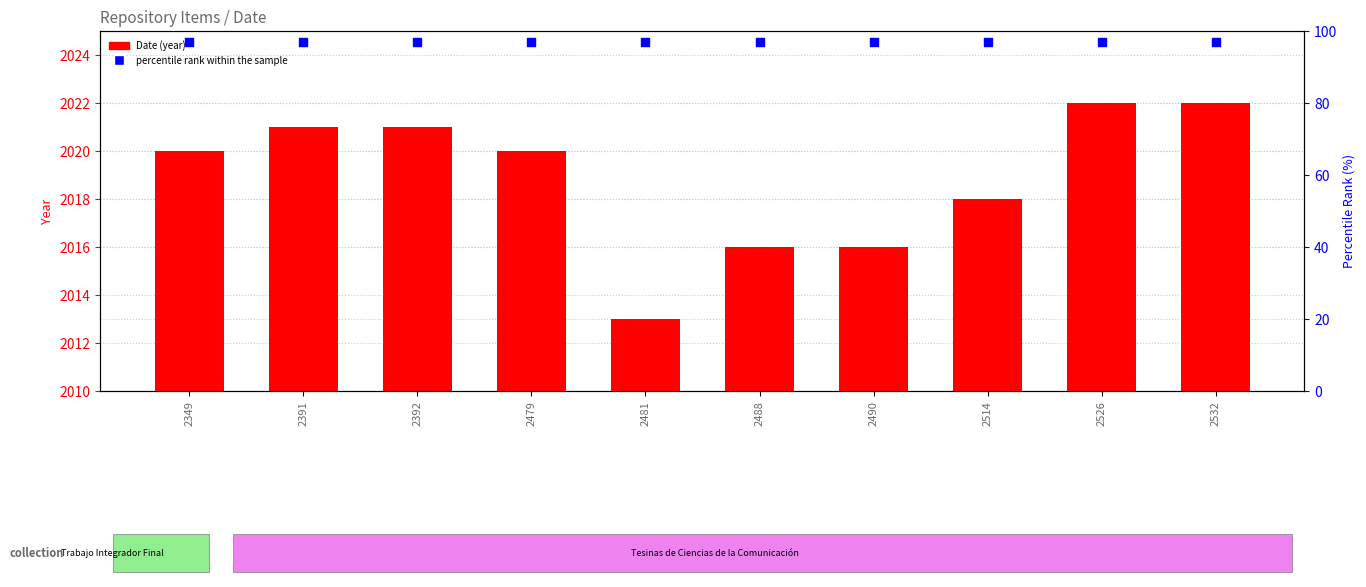

What are all the series names shown in the legend?

Date (year), percentile rank within the sample